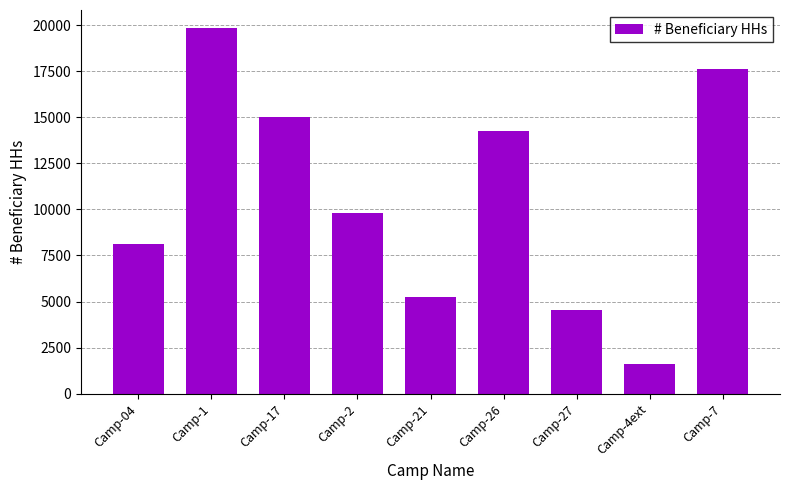

What is the change in value from Camp-2 to Camp-4ext?

-8176